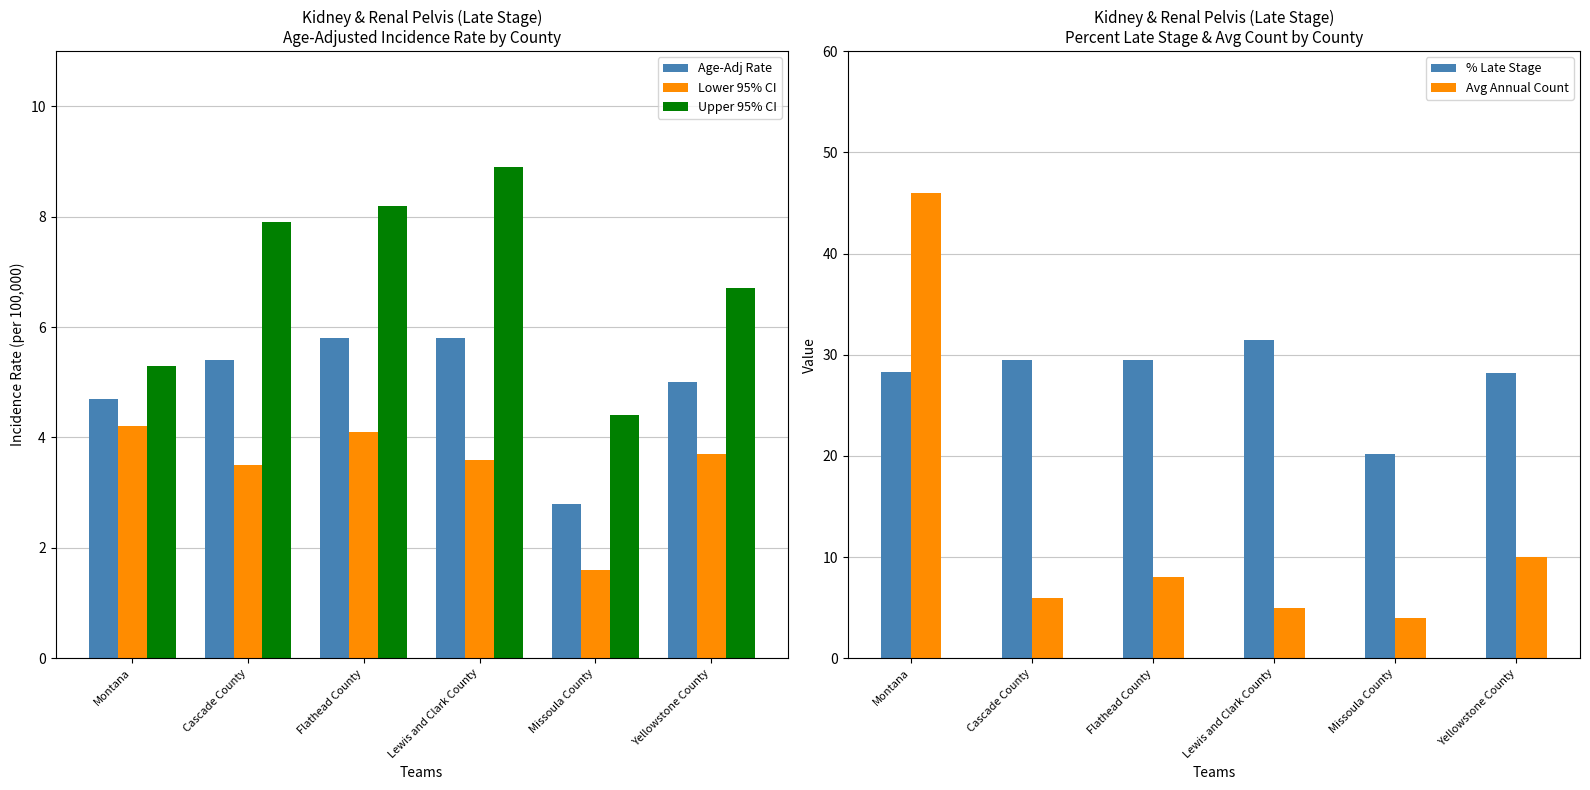

What is the average value of the Upper 95% CI series?

6.9